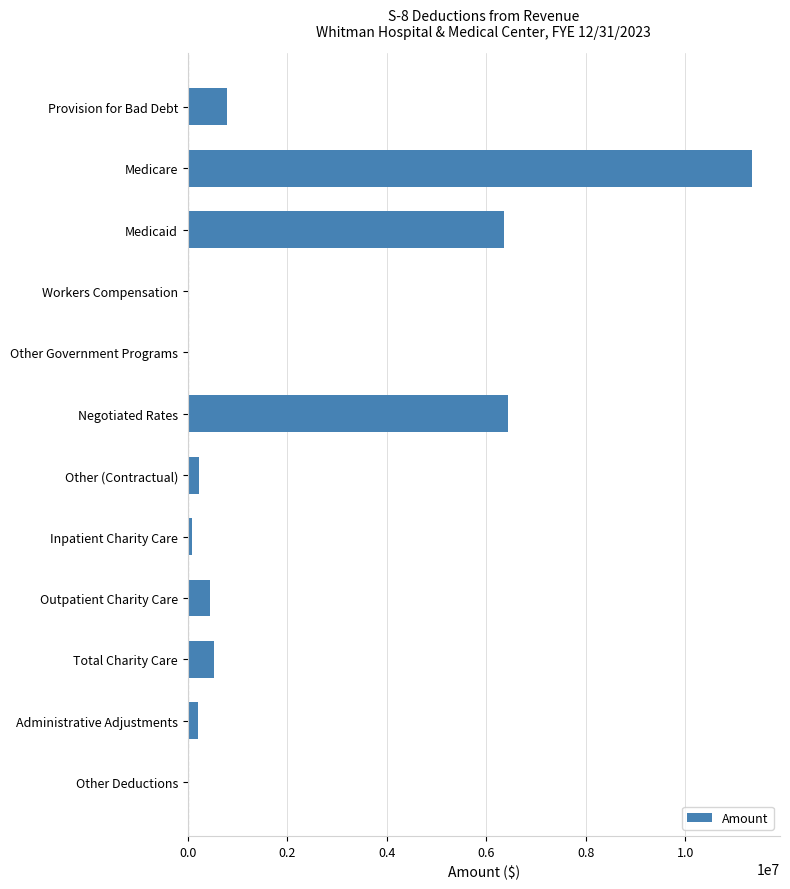

What is the sum of the values at Other Government Programs and Negotiated Rates?

6446101.6